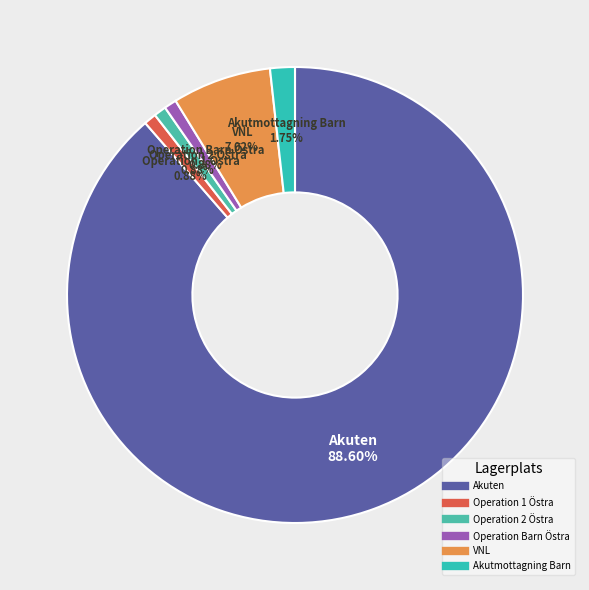

What percentage is NOT represented by Operation 2 Östra?

99.1%